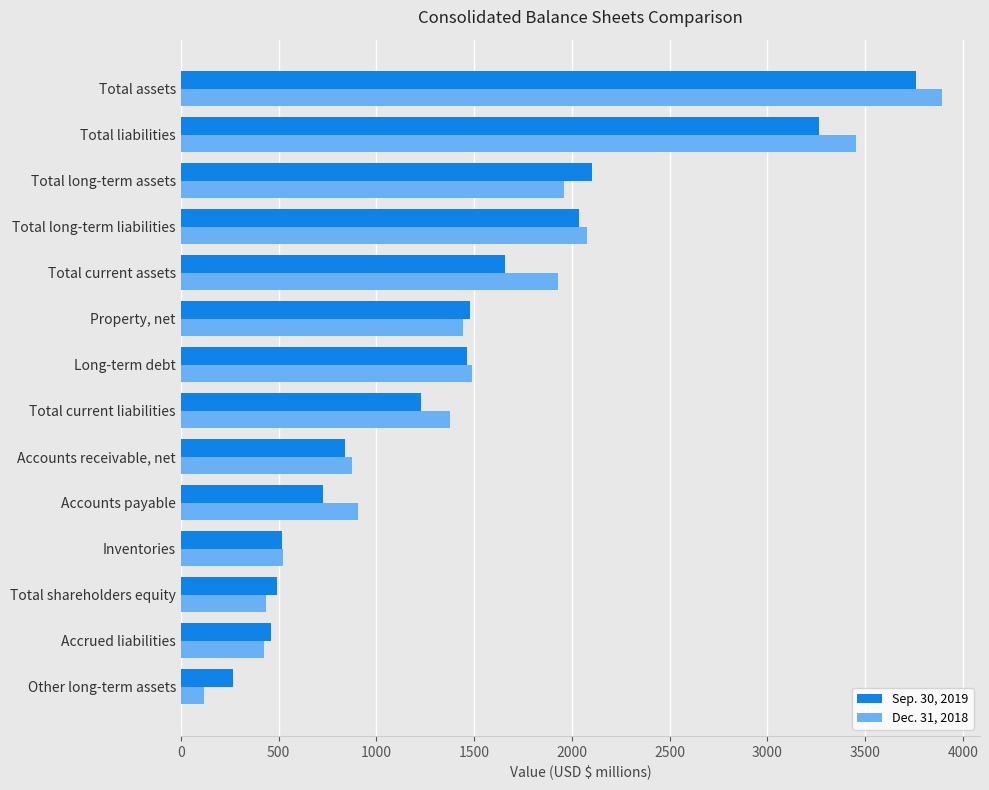

Rank the series by their average value, from lowest to highest.

Sep. 30, 2019, Dec. 31, 2018